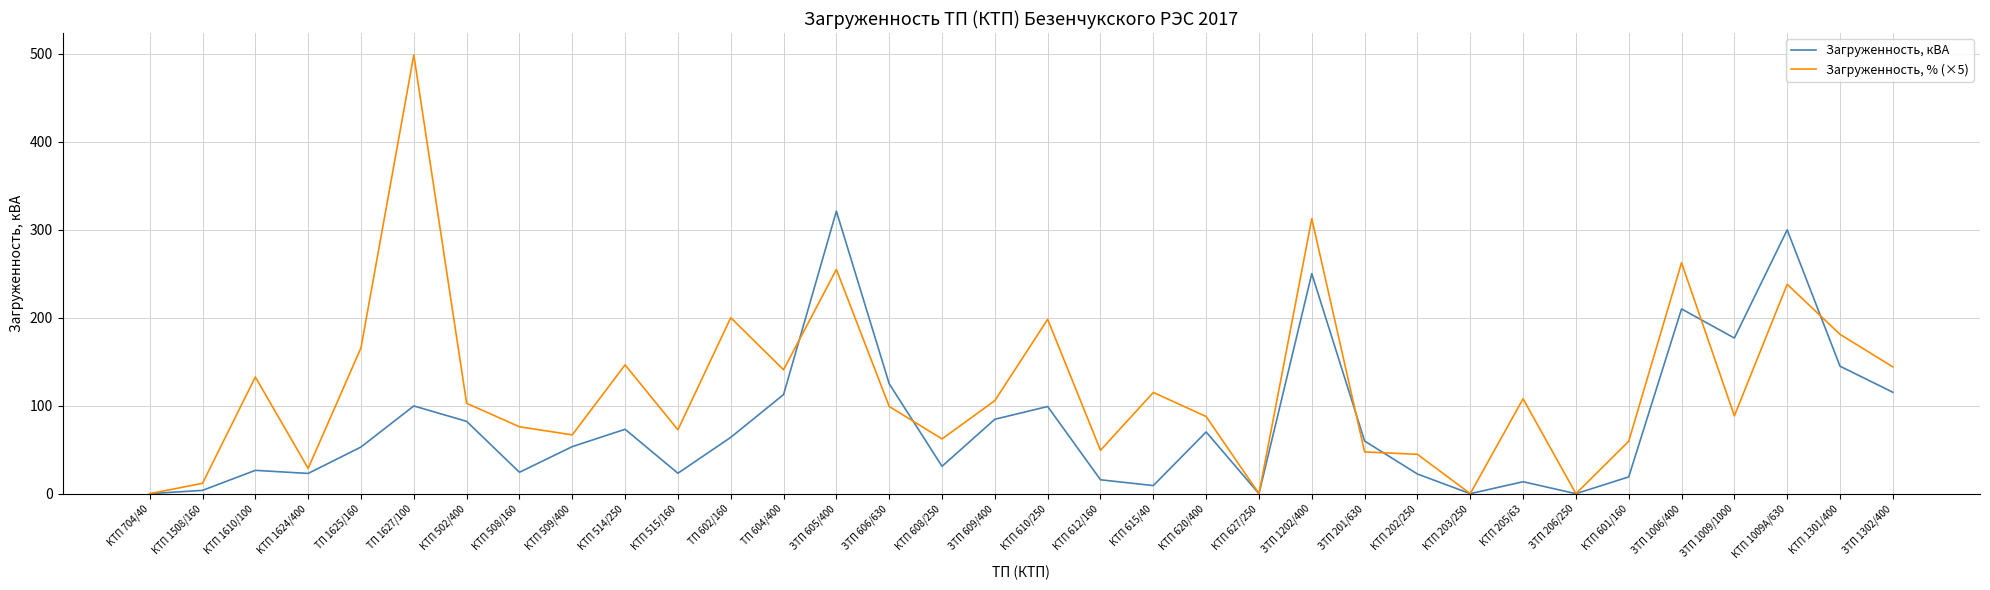

Rank the series by their maximum value, from highest to lowest.

Загруженность, % (×5), Загруженность, кВА